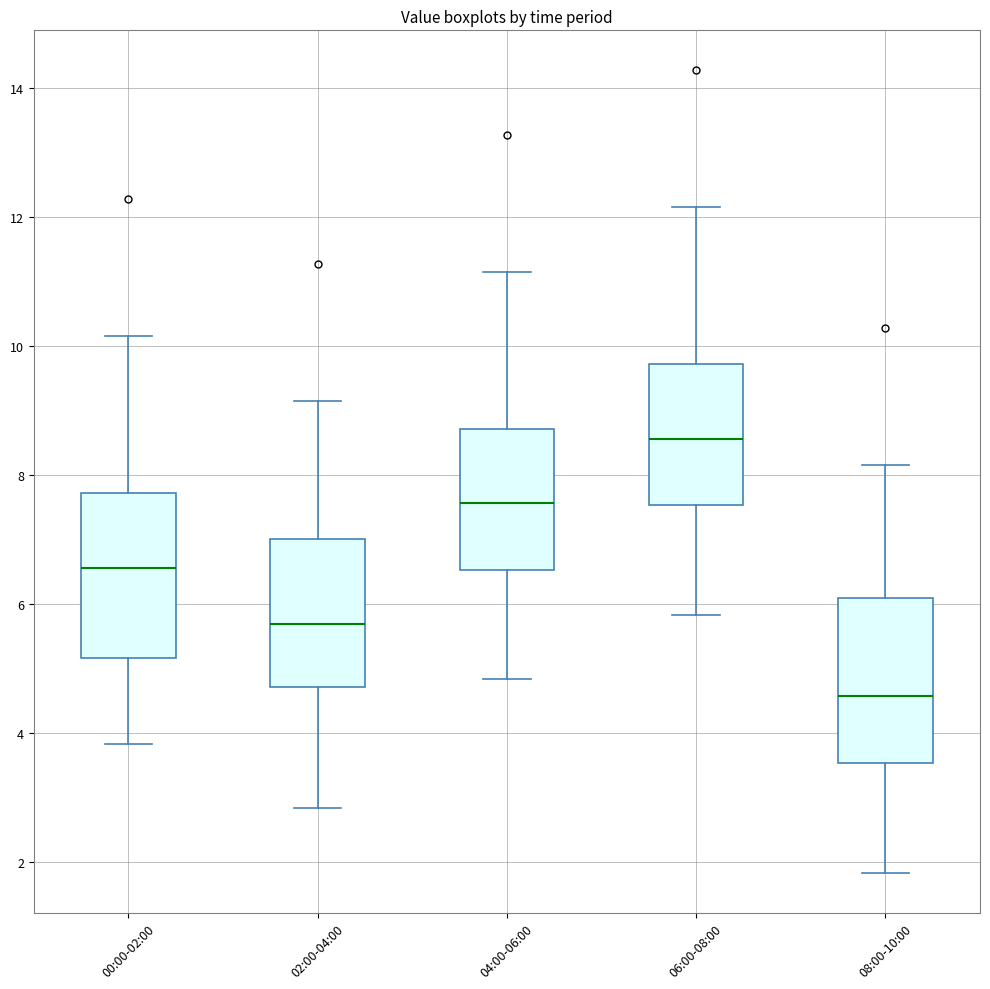

Reading left to right, transcribe this box plot: for each box, give where its median line is, the range the box spans, and where its two whiskers end, as read against the y-axis. The values are not printed on the chart, so give them approximately, as read against the axis.

00:00-02:00: median 6.6, box 5.2 to 7.8, whiskers 3.8 to 10.2
02:00-04:00: median 5.6, box 4.8 to 7.0, whiskers 2.8 to 9.2
04:00-06:00: median 7.6, box 6.6 to 8.8, whiskers 4.8 to 11.2
06:00-08:00: median 8.6, box 7.6 to 9.8, whiskers 5.8 to 12.2
08:00-10:00: median 4.6, box 3.6 to 6.0, whiskers 1.8 to 8.2